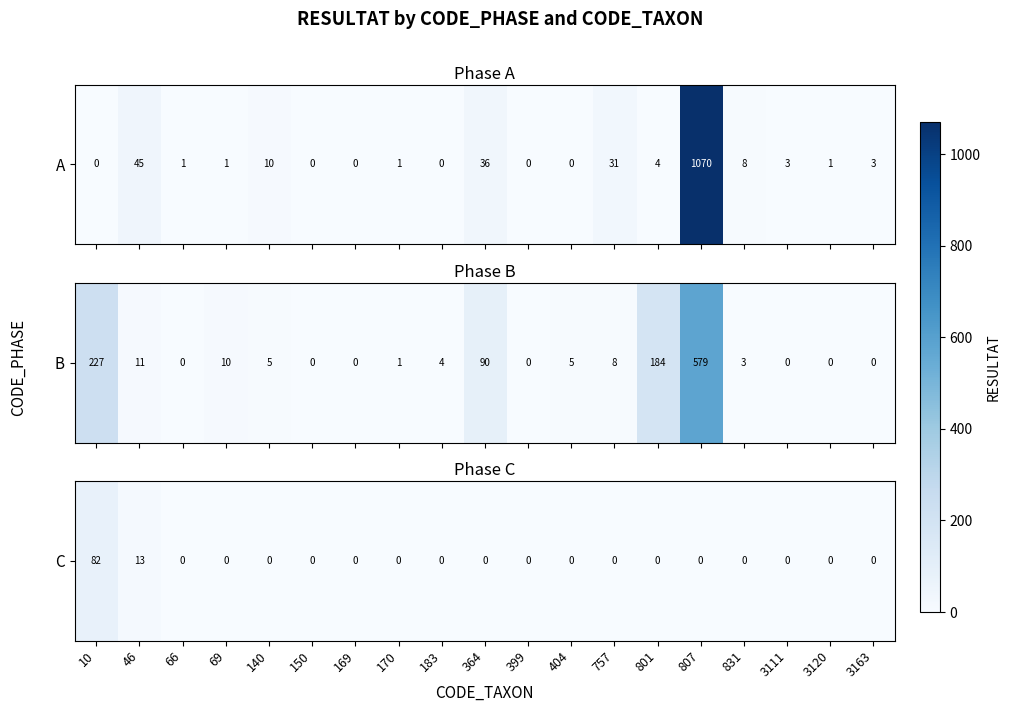

Which has a higher value, 807 or 831?

807